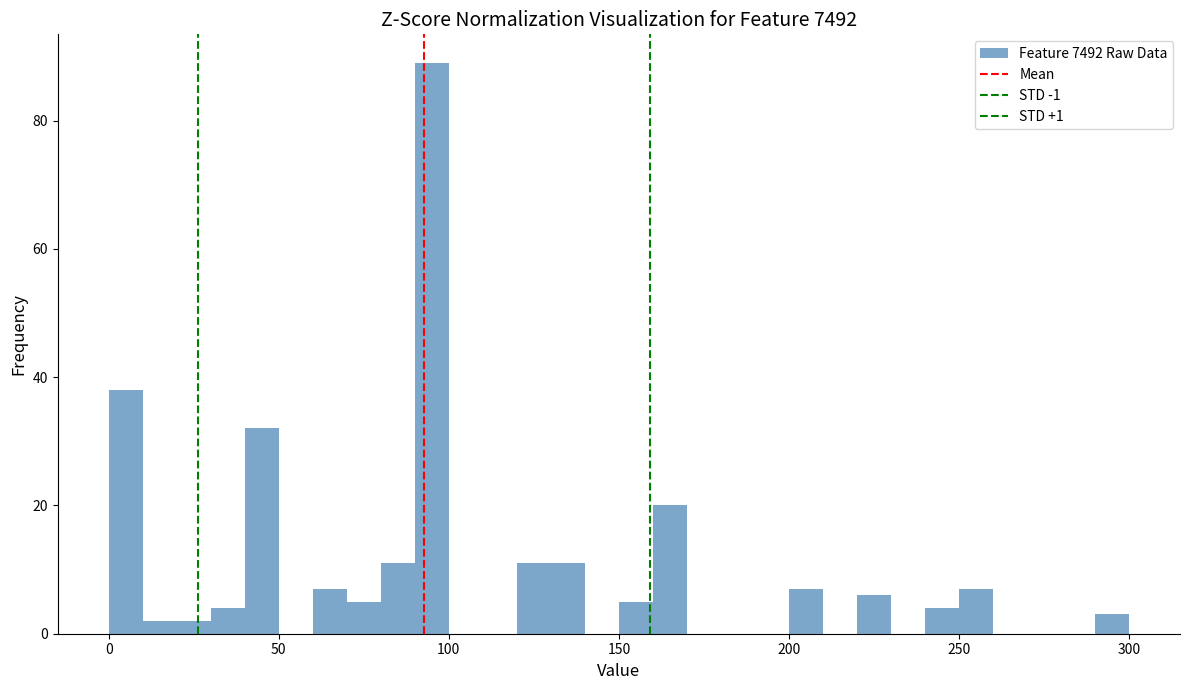

Around what value on the x-axis is the tallest bar? Give the approximate position of its centre, as read against the axis.

95